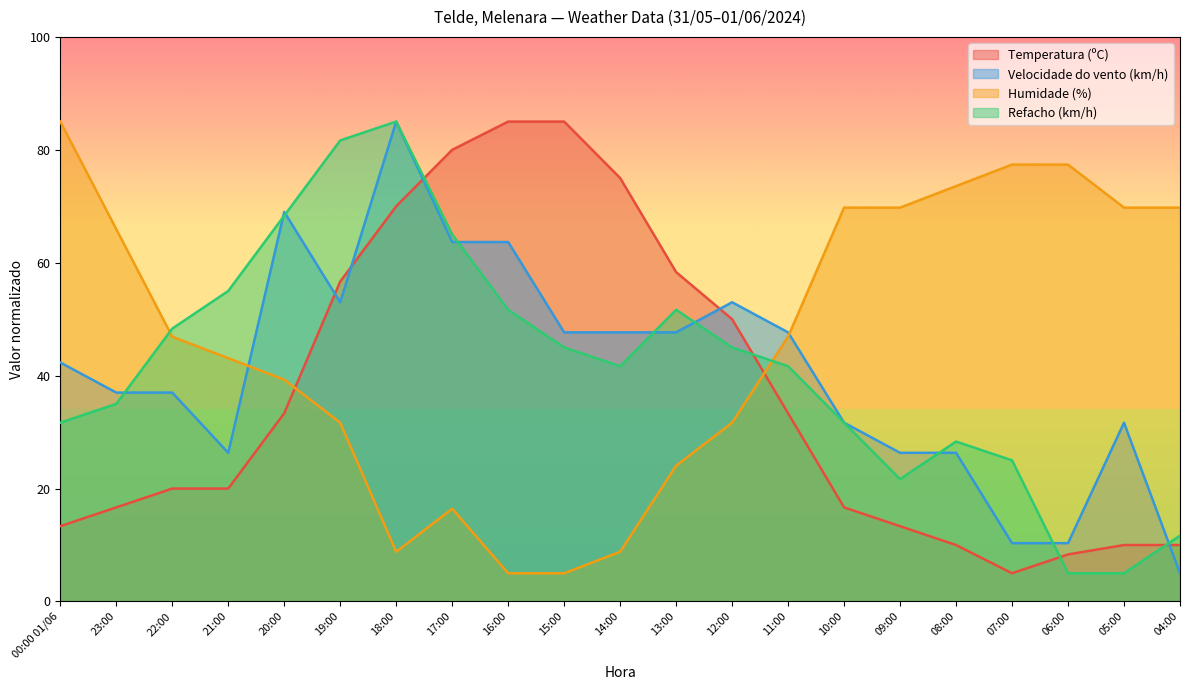

Is it true that Refacho (km/h) equals 21.6 at 15:00?

False